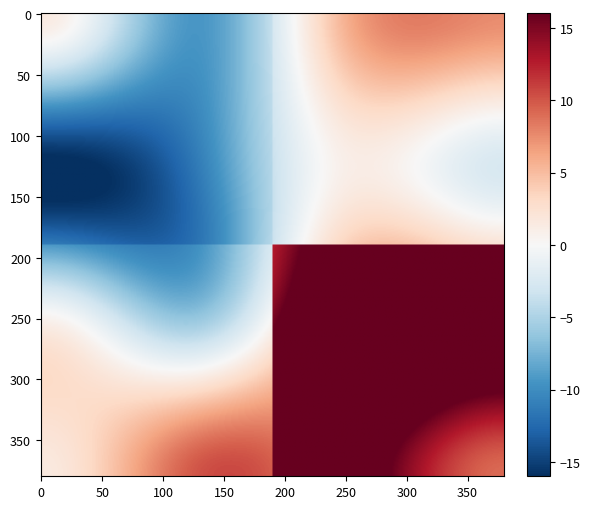

At how many categories does at least one series exceed 2?

1